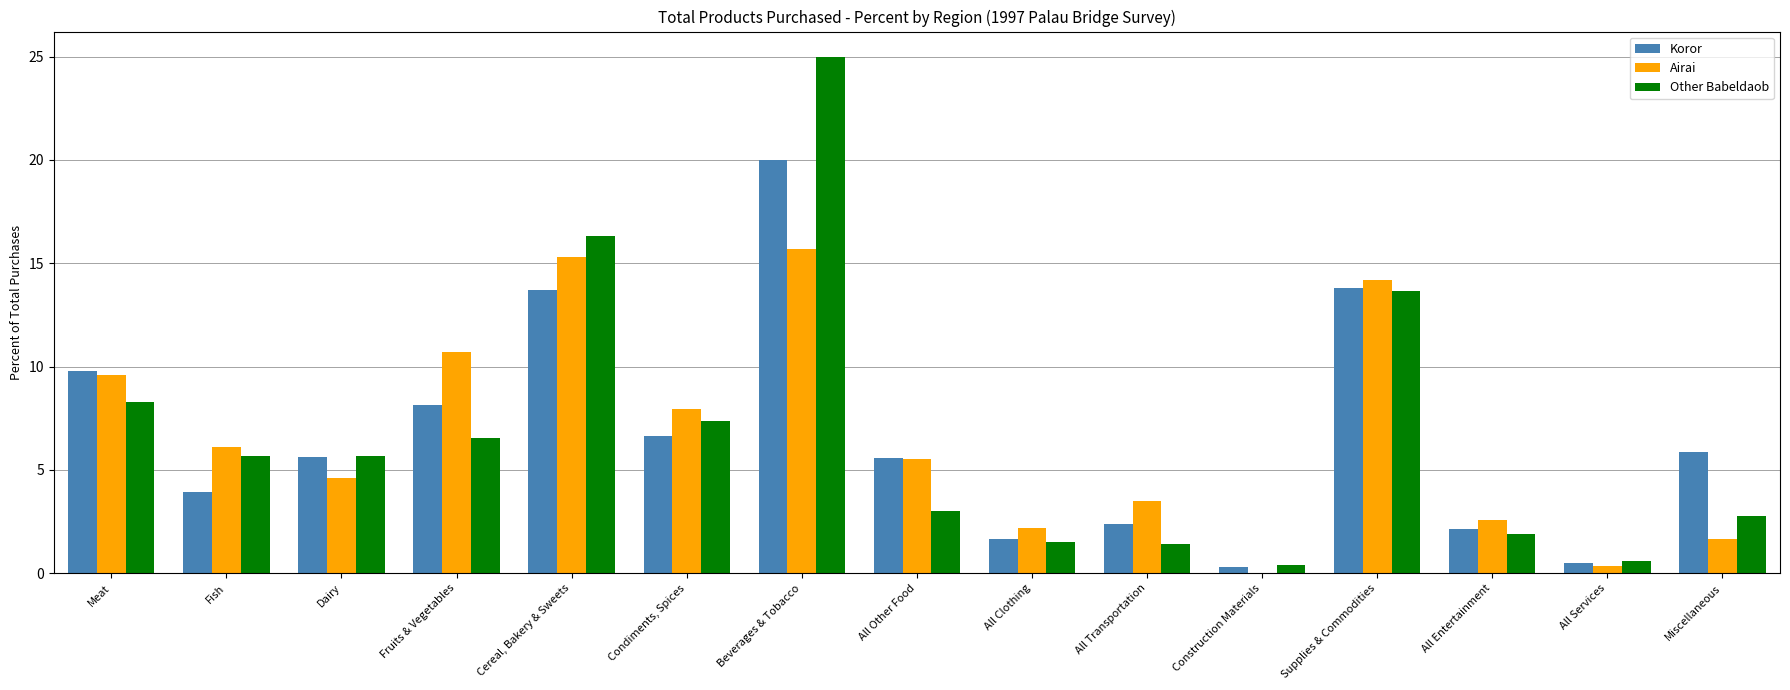

The value of Koror at Supplies & Commodities is 13.8. True or false?

True